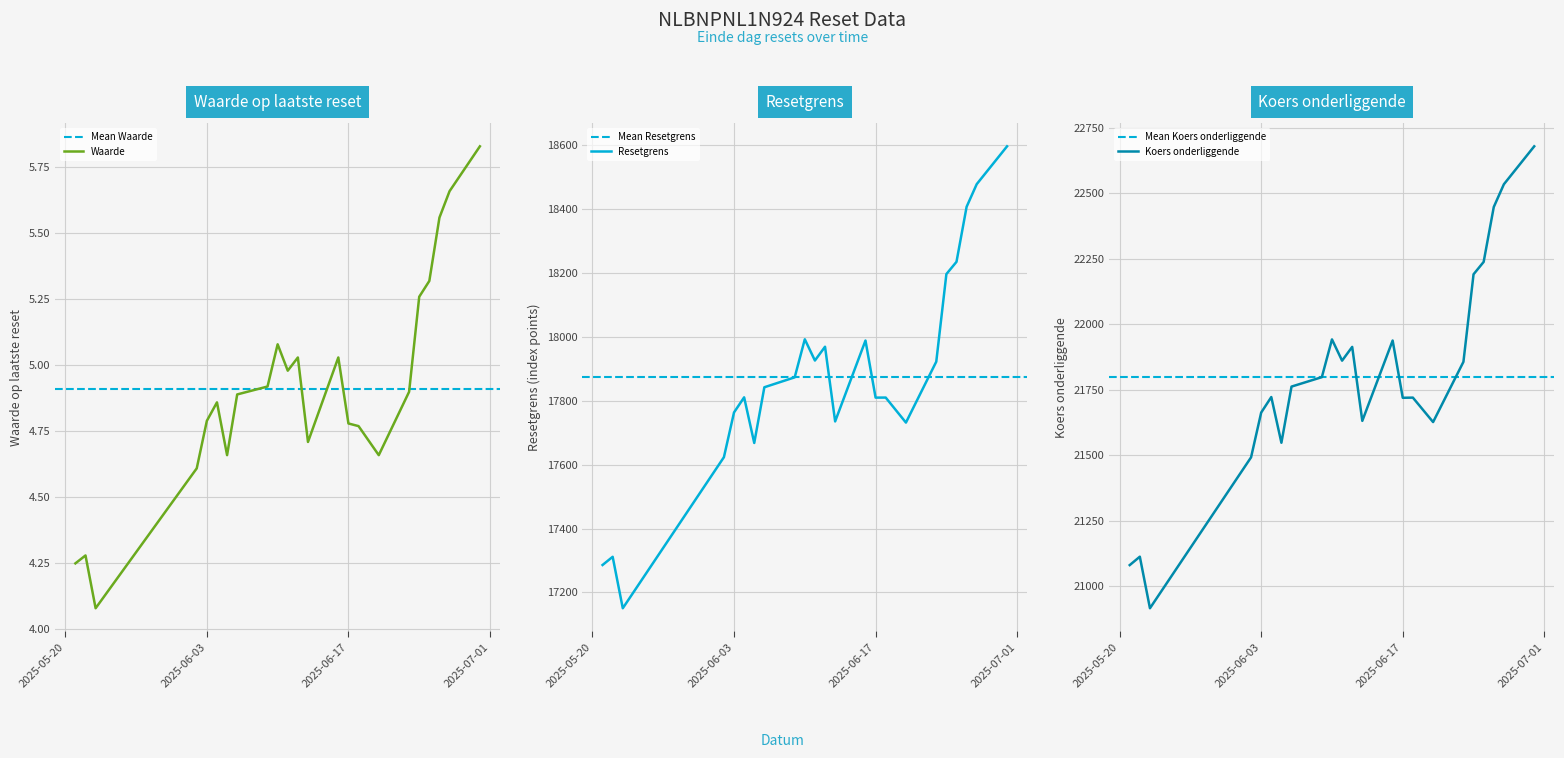

Is the value of Waarde op laatste reset at 2025-06-13 greater than the value of Koers onderliggende op laatste reset at 2025-06-24?

No